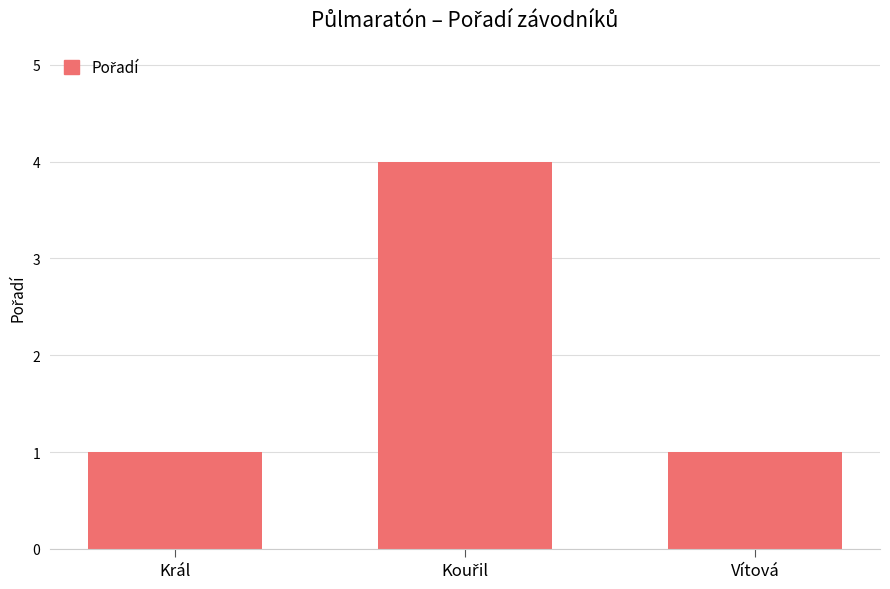

What is the sum of all values?

6